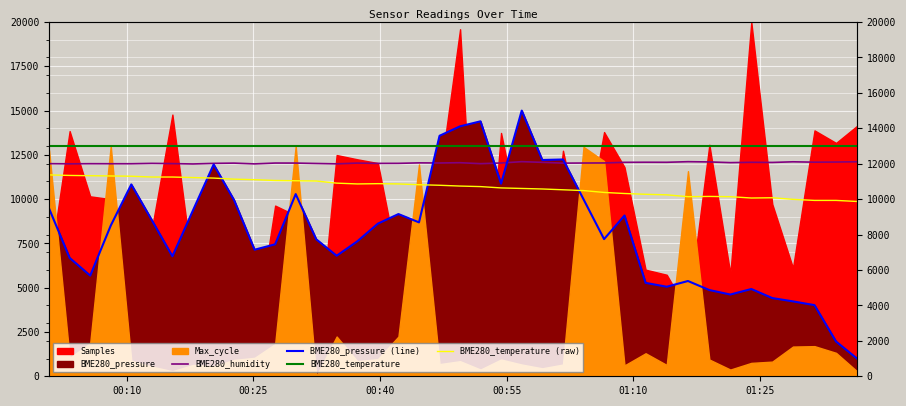

Which category has the highest value in the BME280_temperature (raw) series?

00:10